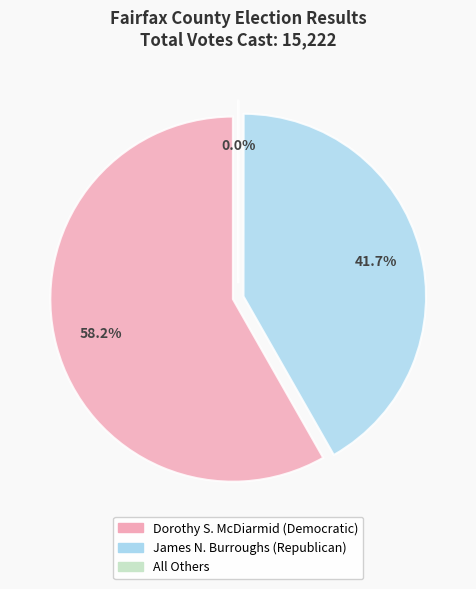

True or false: All Others accounts for 10% of the total.

False